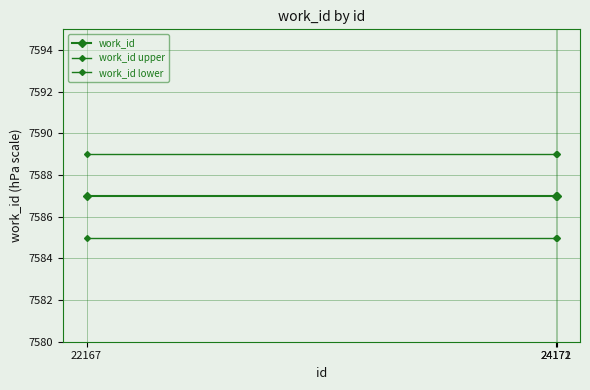

What is the total value across all series at 22167?

22761